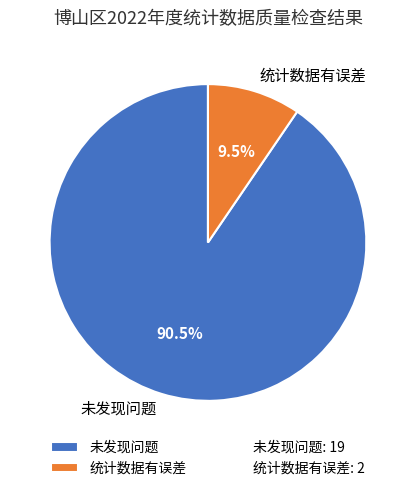

How many slices are in this pie chart?

2